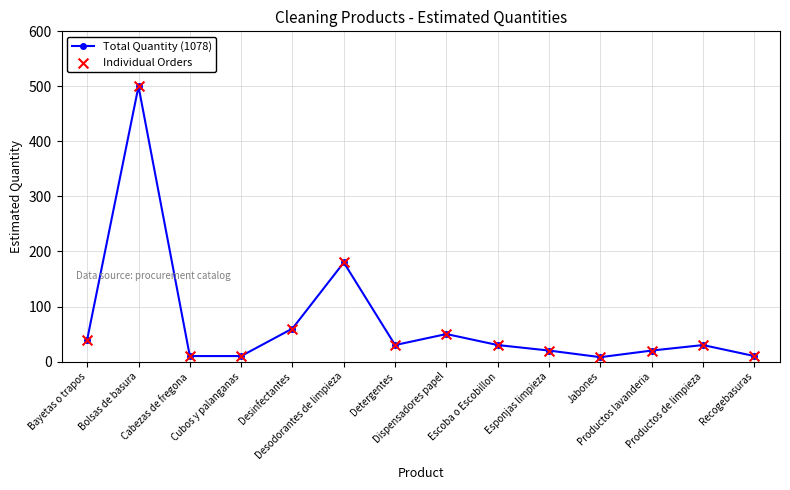

True or false: there are more than 2 points higher than both neighbors.

True